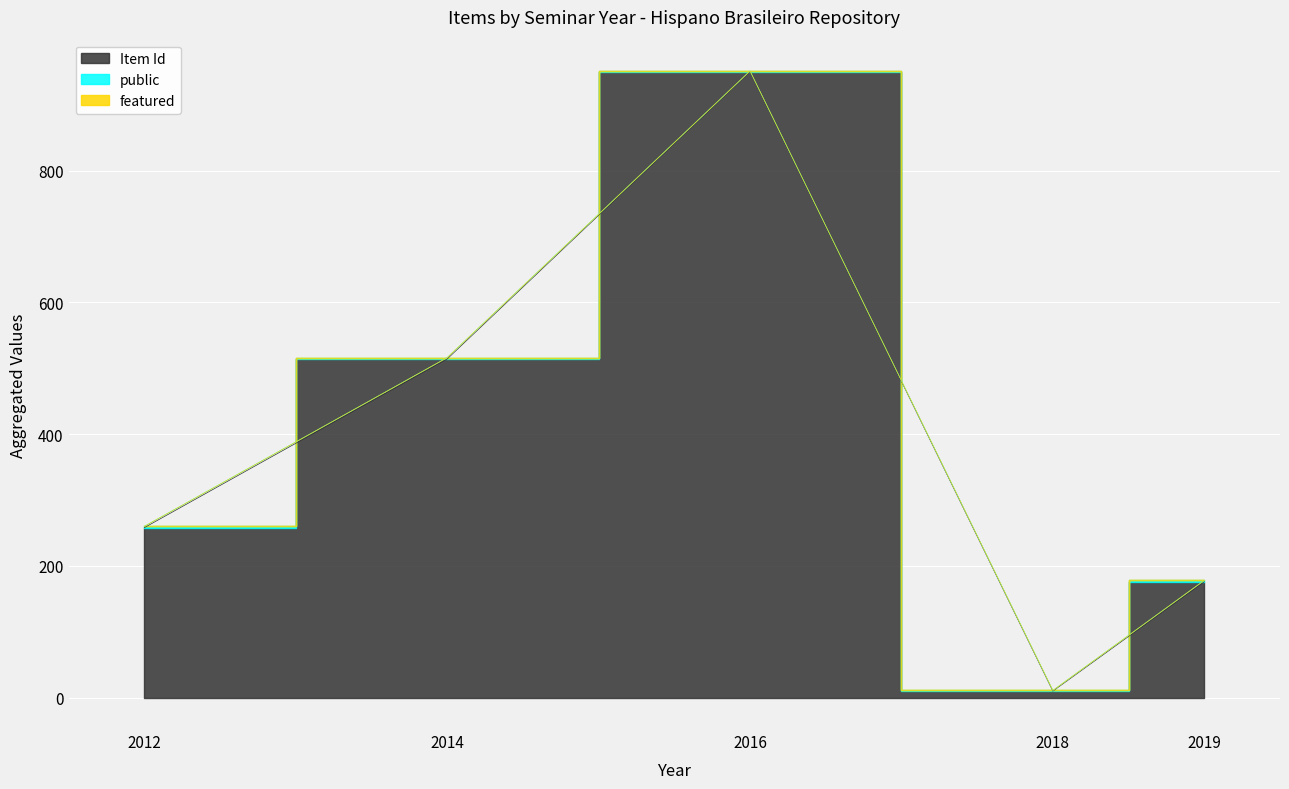

How many lines are shown in the chart?

3